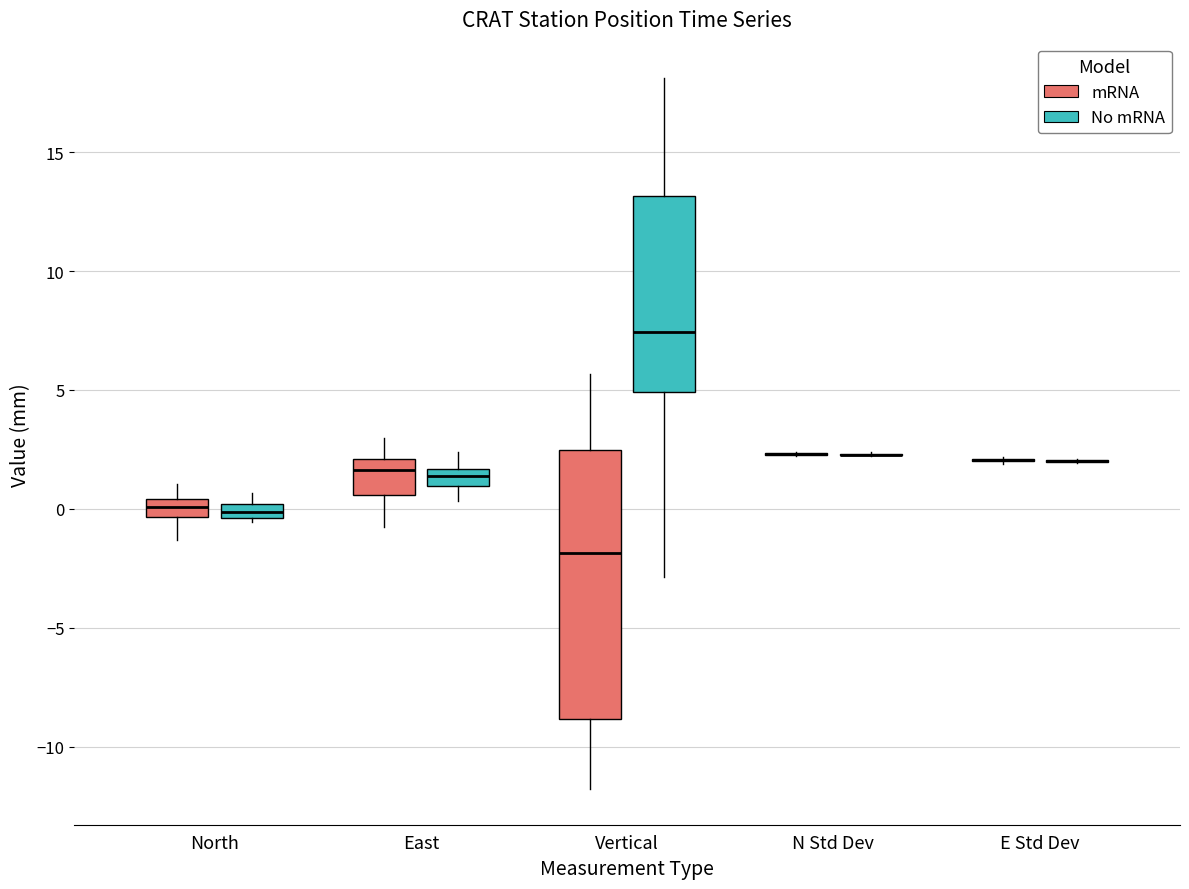

Comparing the boxes themselves (not the whiskers), which one is the tallest?

Vertical (mRNA)